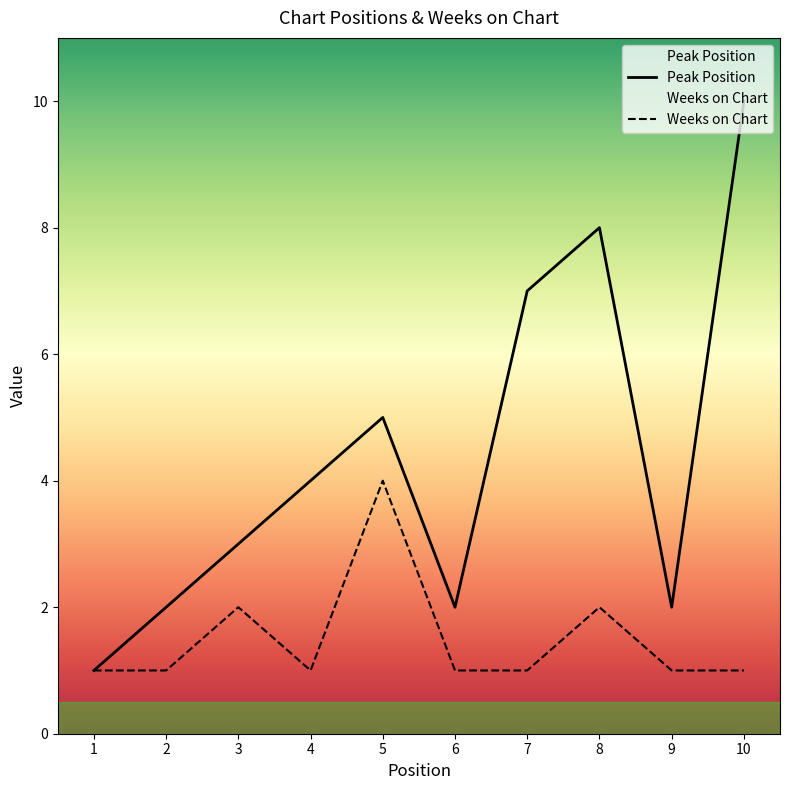

What is the sum of the Peak Position values at 7 and 2?

9